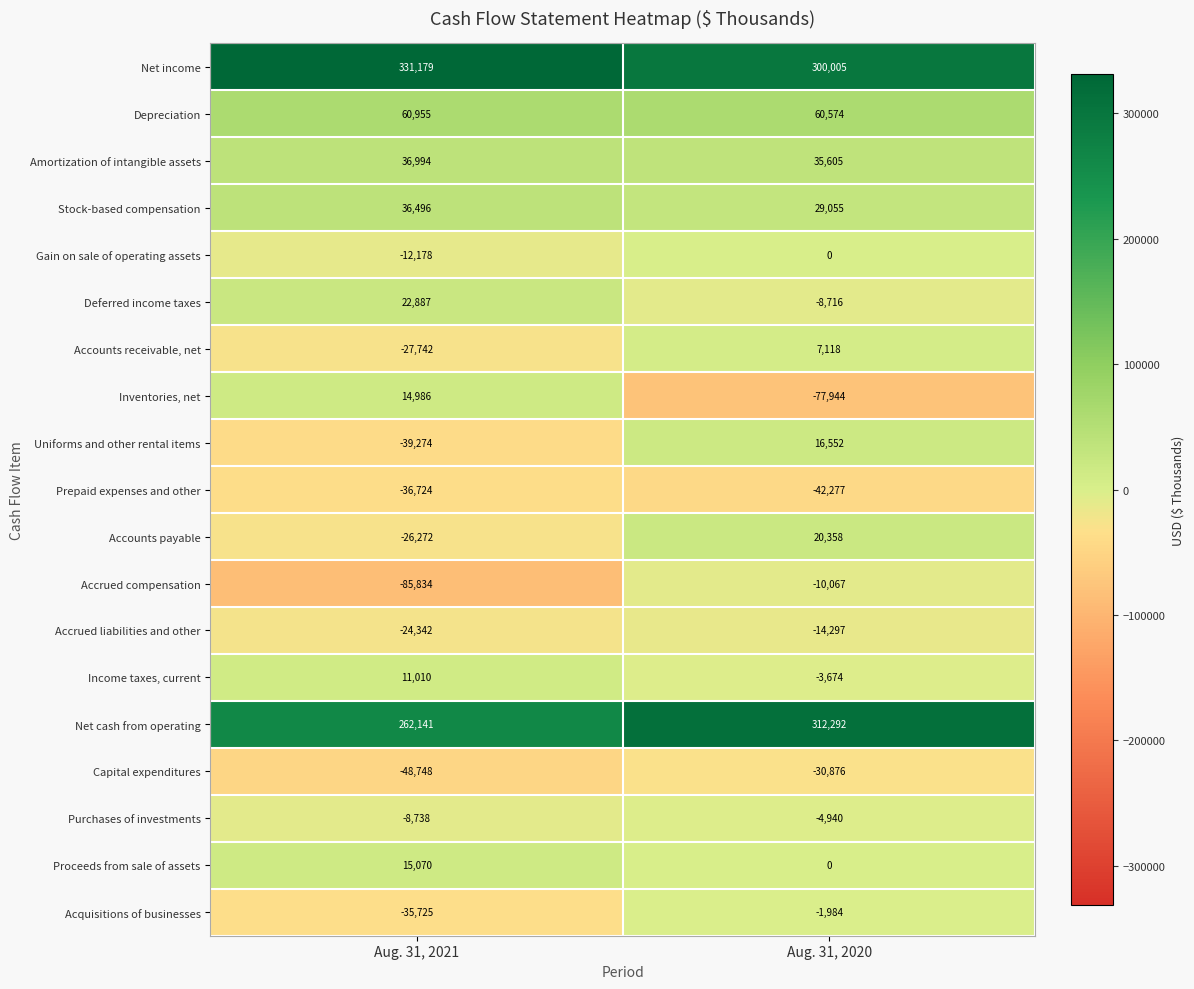

Read the Amortization of intangible assets value at Aug. 31, 2021.

36994